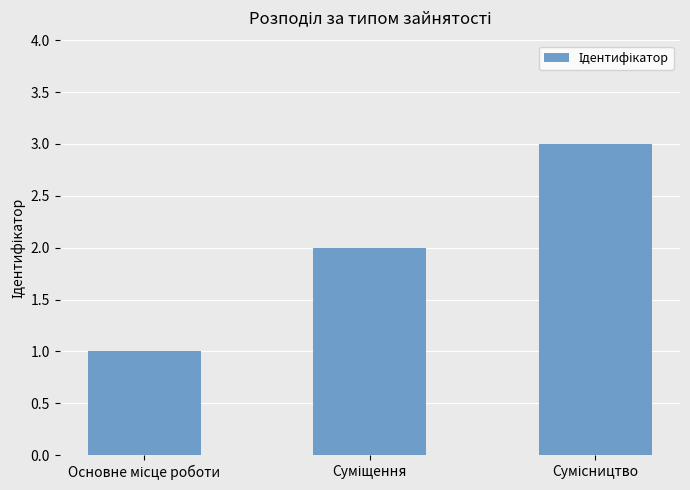

What is the sum of all values?

6